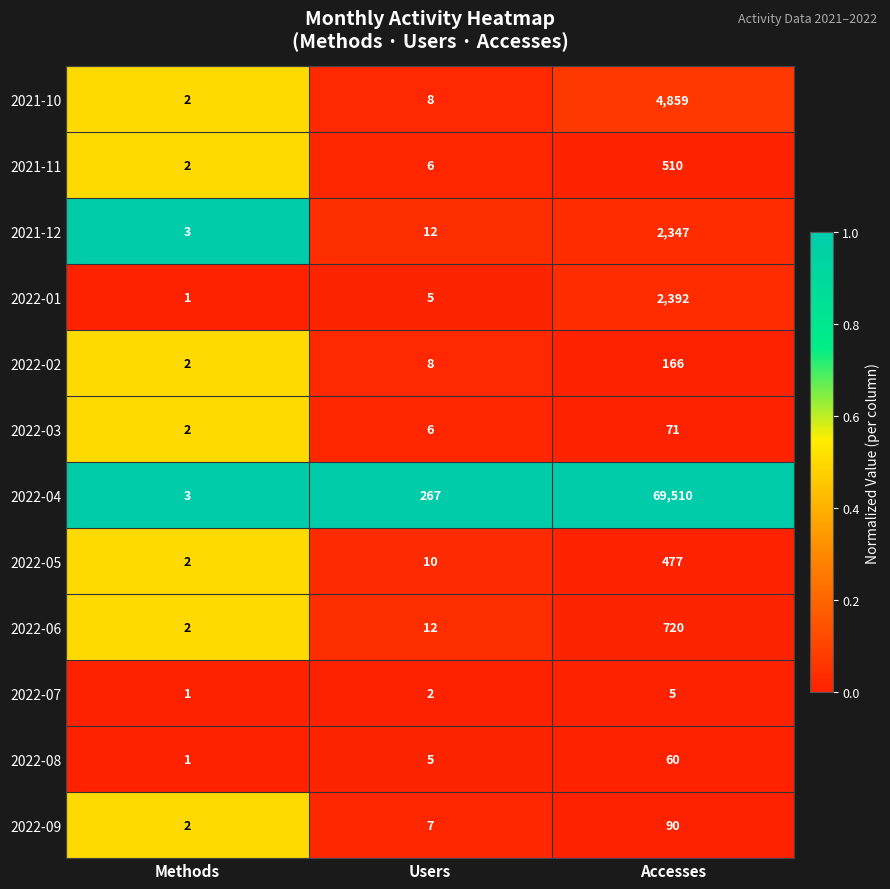

Is it true that 2022-04 equals 99374 at Accesses?

False